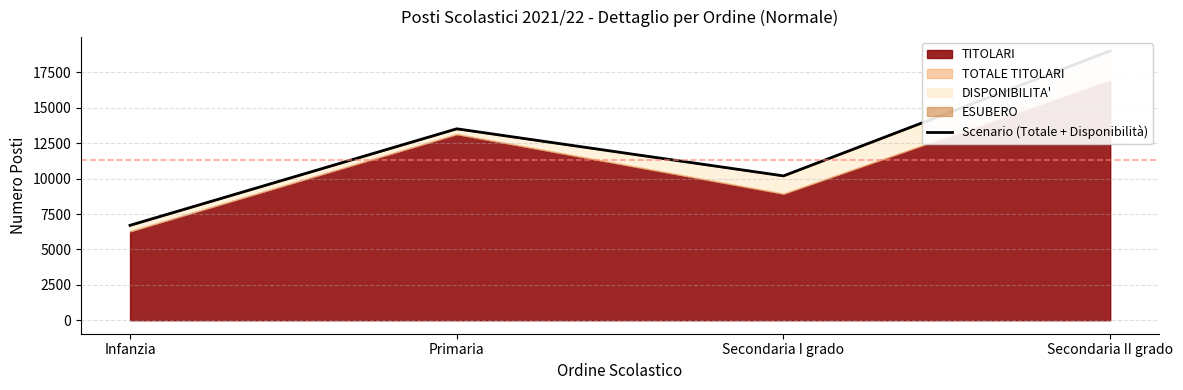

What is the greatest value displayed?

19025